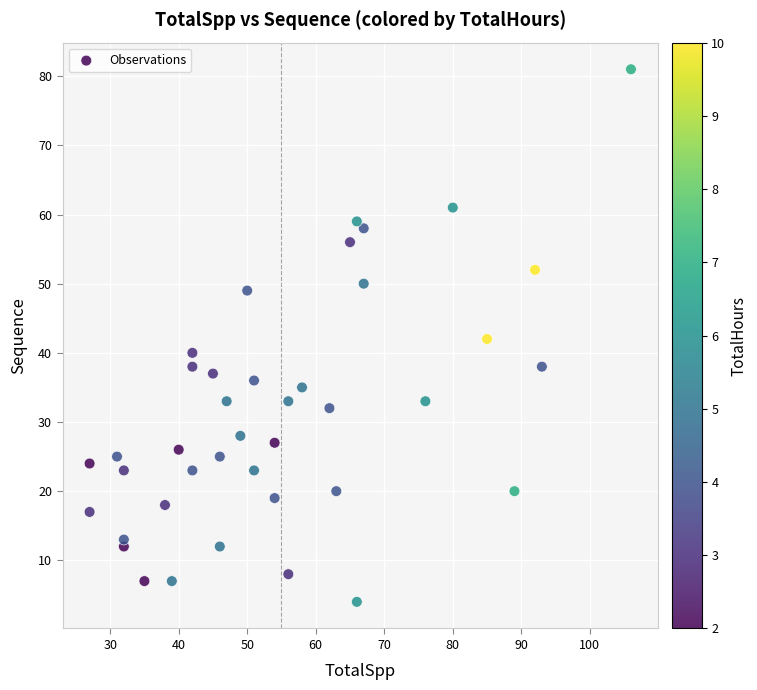

What is the range of X values (max minus min)?

79